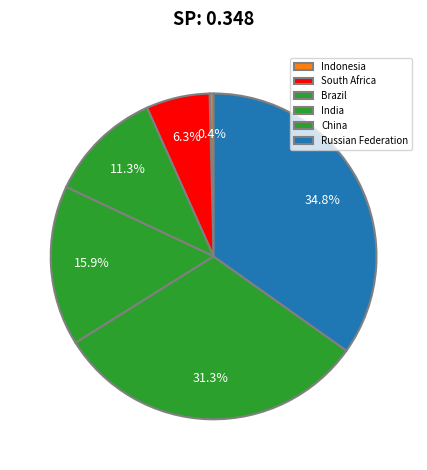

What portion of the pie excludes China?

68.7%